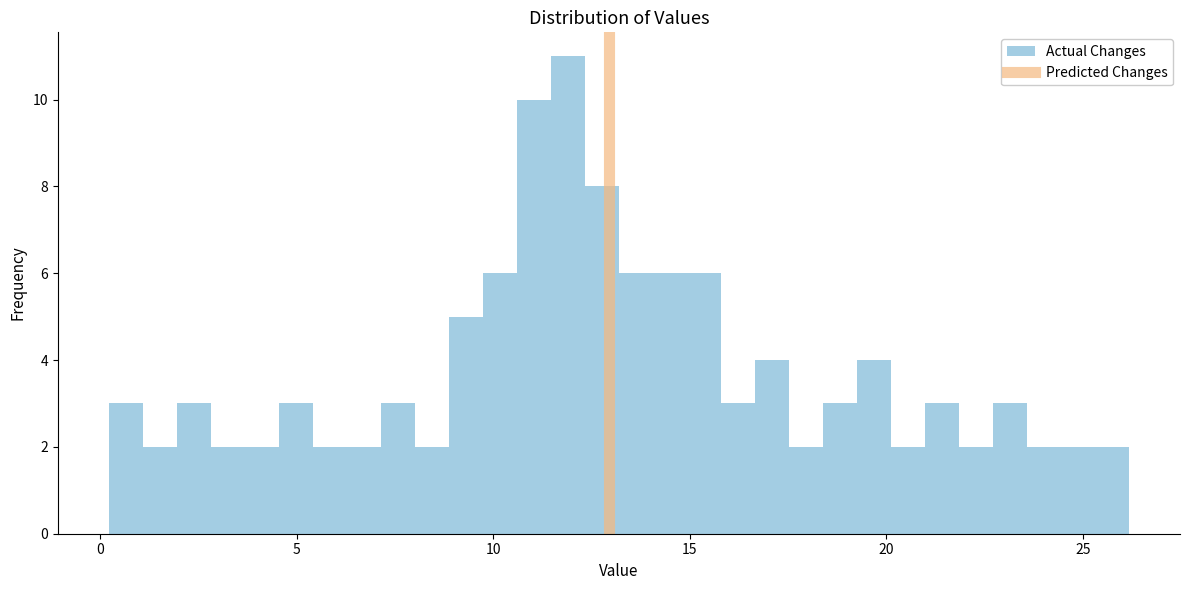

Read against the x-axis, roughly where is the centre of the tallest bar?

12.0